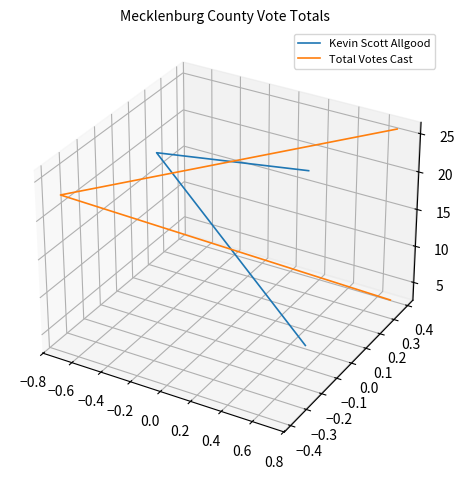

Where does the Total Votes Cast series first go above 0?

−0.8